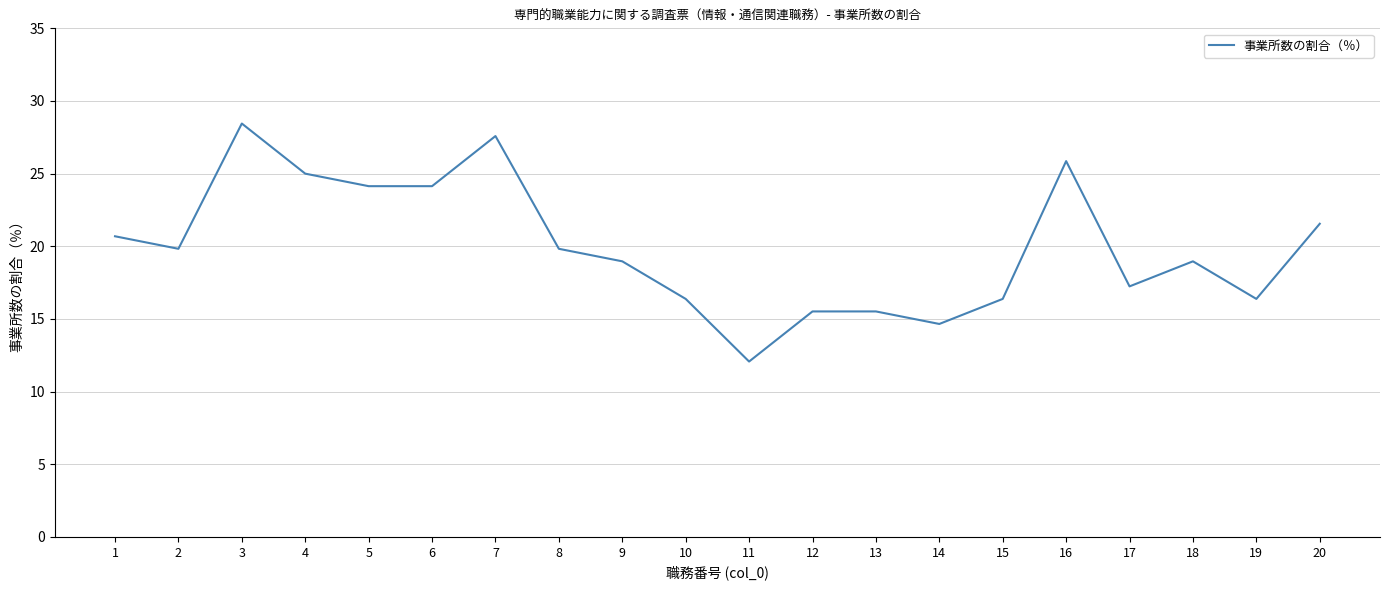

What is the ratio of the value at 2 to the value at 7?

0.7